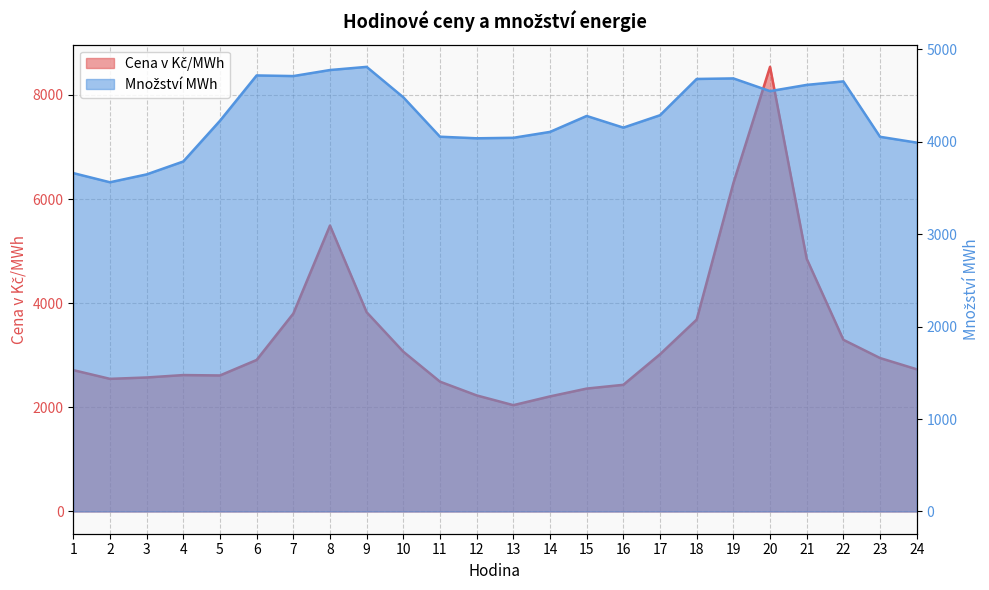

Where is Cena v Kč/MWh nearest to the value 5290?

8